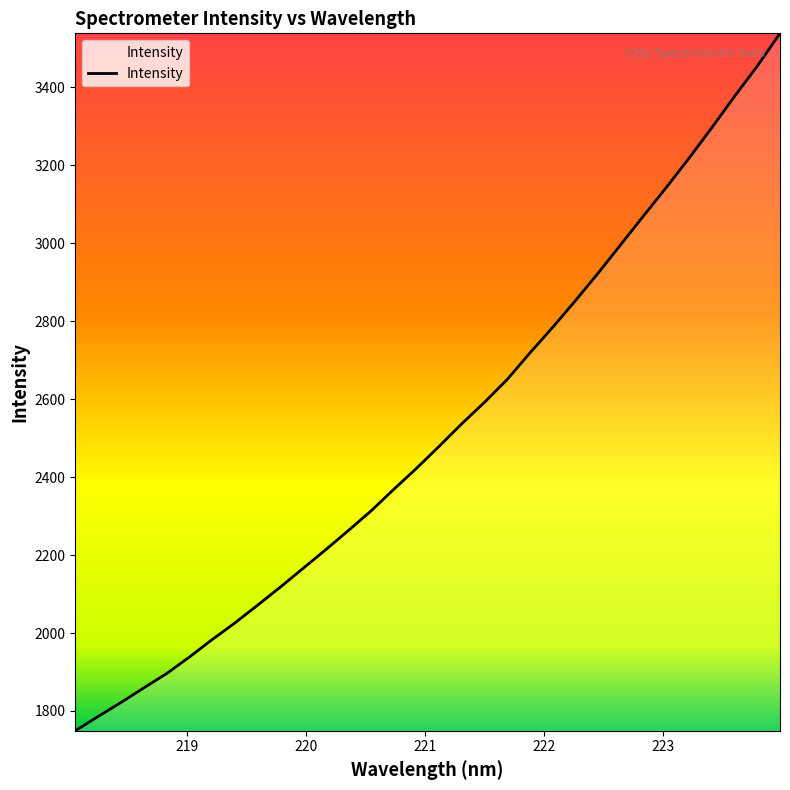

What is the greatest value displayed?

3538.3